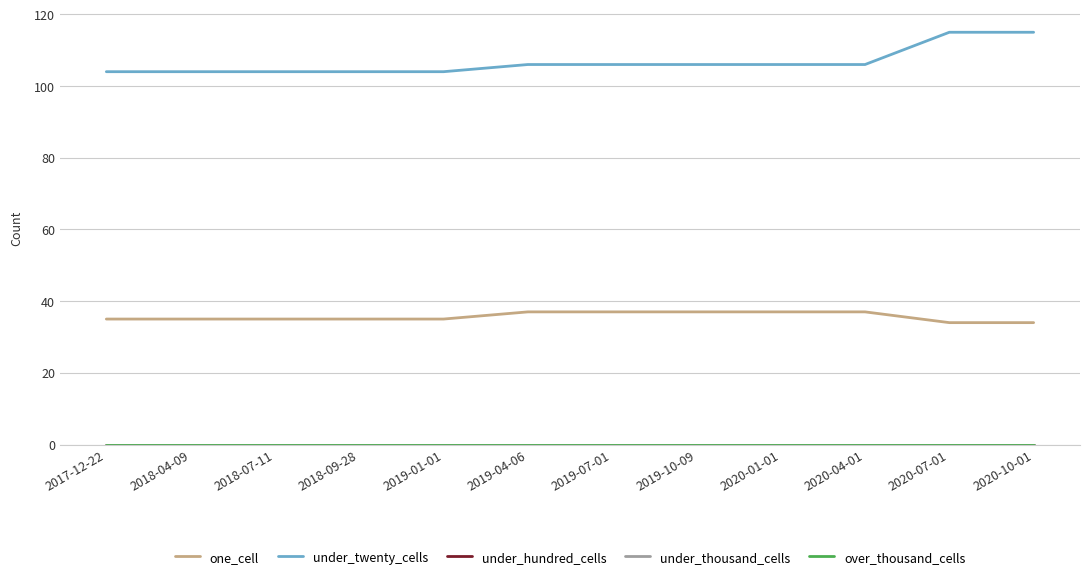

Reading left to right, what are all the values shown in this chart?

one_cell: 35	35	35	35	35	37	37	37	37	37	34	34
under_twenty_cells: 104	104	104	104	104	106	106	106	106	106	115	115
under_hundred_cells: 0	0	0	0	0	0	0	0	0	0	0	0
under_thousand_cells: 0	0	0	0	0	0	0	0	0	0	0	0
over_thousand_cells: 0	0	0	0	0	0	0	0	0	0	0	0